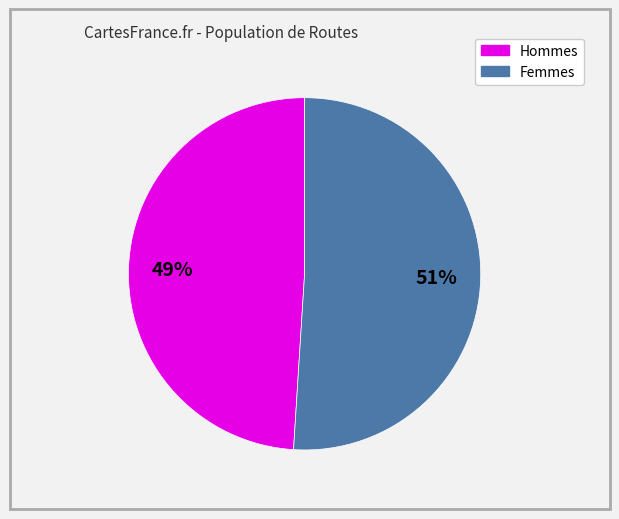

To the nearest percent, what is the average slice percentage?

50%